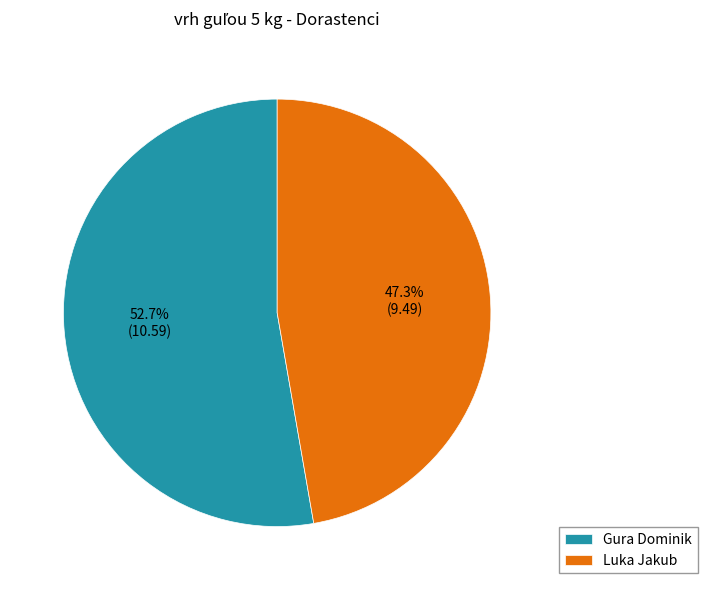

What is the majority slice?

Gura Dominik